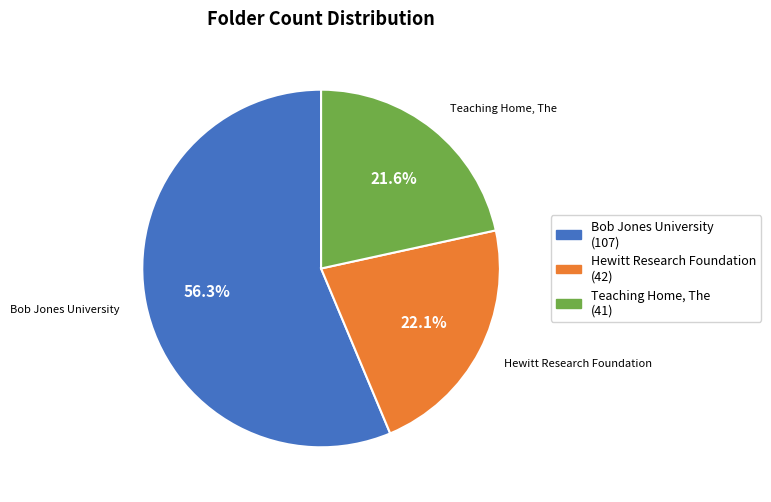

To the nearest percent, what is the difference between the largest and smallest slice percentages?

35%